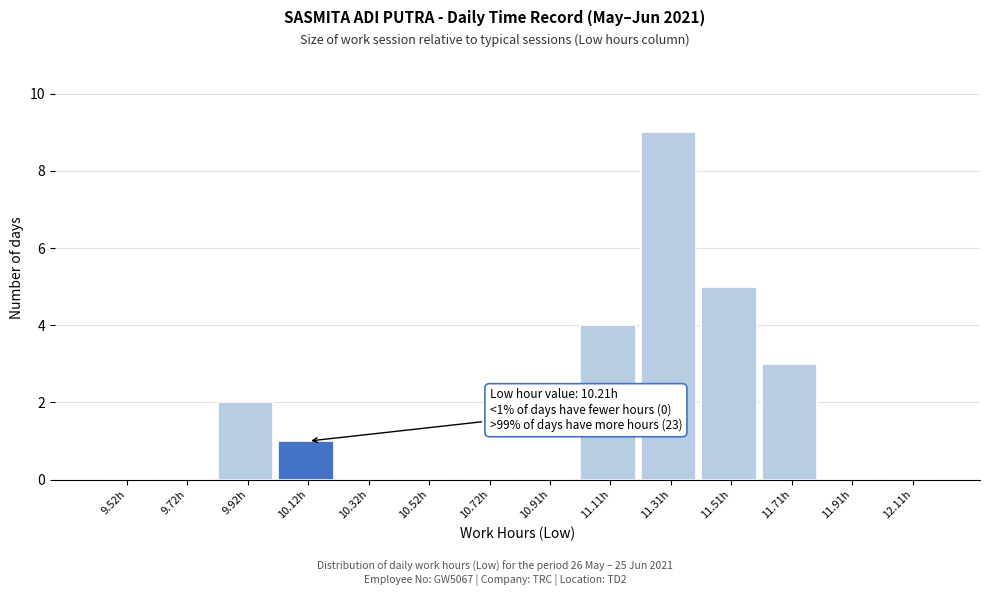

Over which range of the x-axis is the bar tallest?

11.22 to 11.42